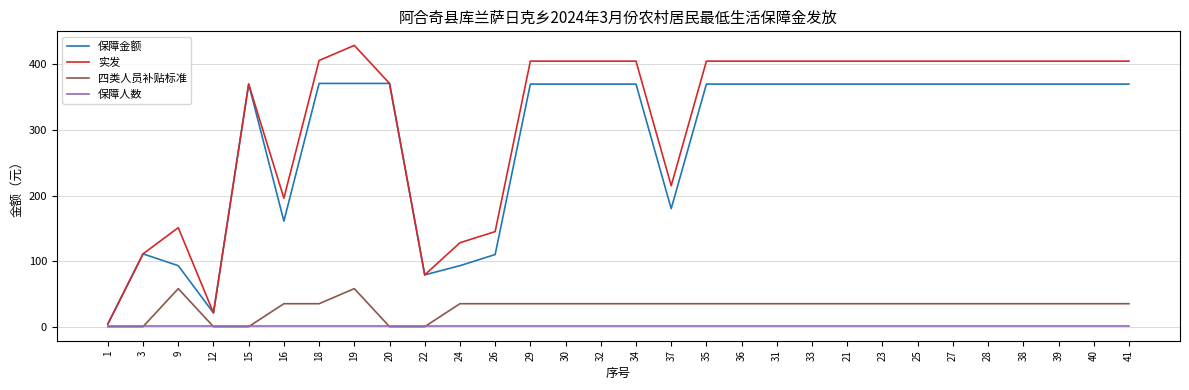

Rank the series at 33 from highest to lowest value.

实发, 保障金额, 四类人员补贴标准, 保障人数